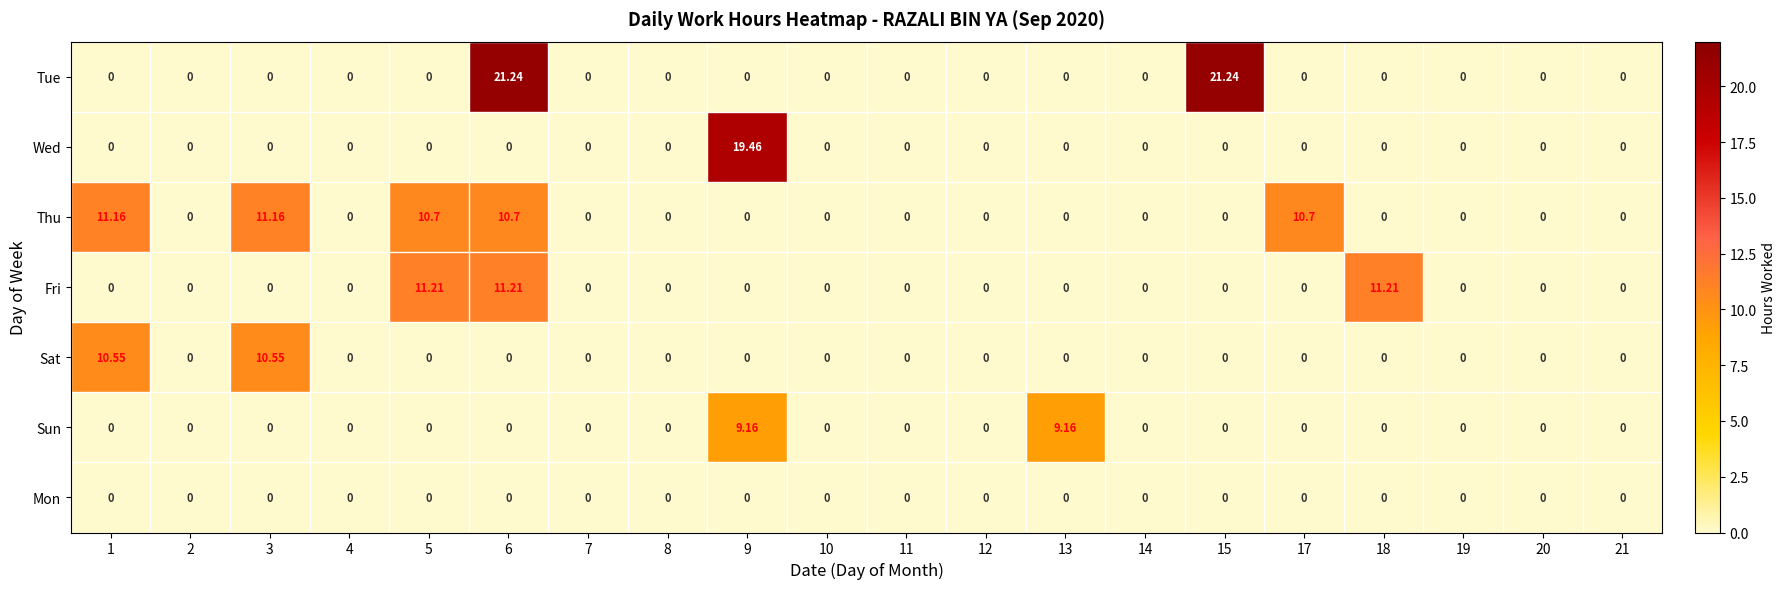

Which series has the largest range (max minus min)?

Tue